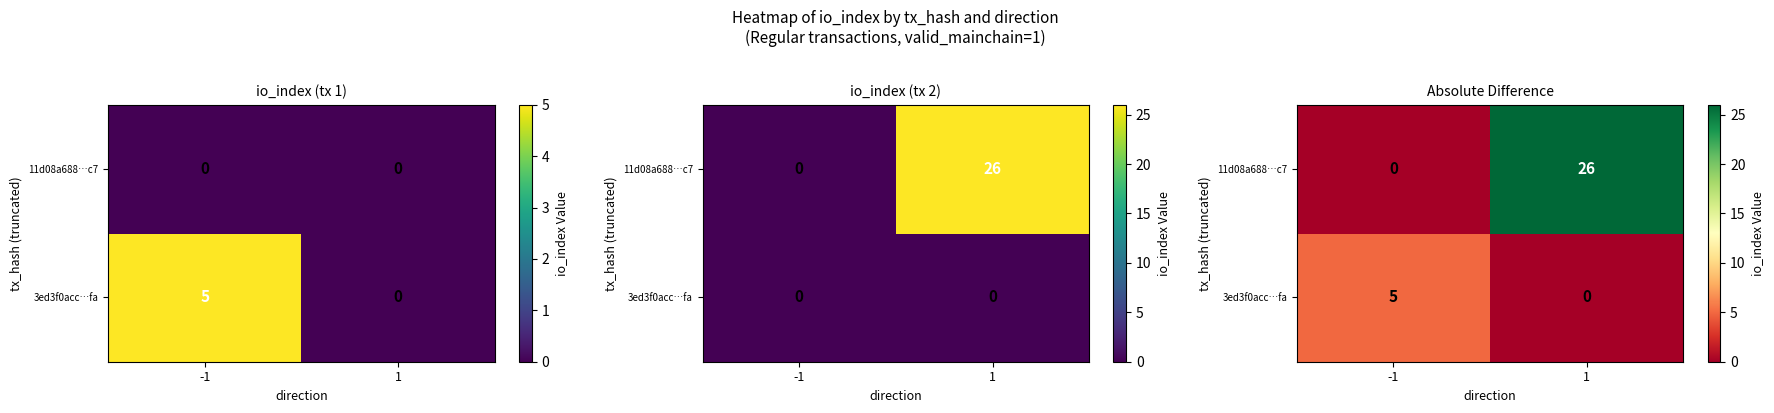

At which category does the chart reach its minimum across all series?

1